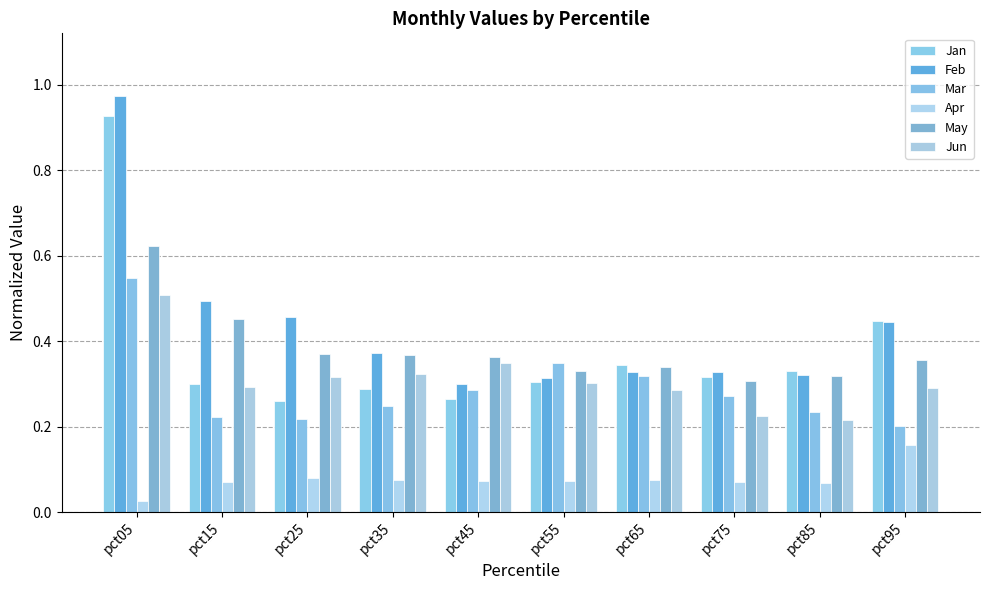

Reading left to right, transcribe all the data shown in this chart.

Jan: pct05=0.9	pct15=0.3	pct25=0.3	pct35=0.3	pct45=0.3	pct55=0.3	pct65=0.3	pct75=0.3	pct85=0.3	pct95=0.4
Feb: pct05=1.0	pct15=0.5	pct25=0.5	pct35=0.4	pct45=0.3	pct55=0.3	pct65=0.3	pct75=0.3	pct85=0.3	pct95=0.4
Mar: pct05=0.5	pct15=0.2	pct25=0.2	pct35=0.2	pct45=0.3	pct55=0.3	pct65=0.3	pct75=0.3	pct85=0.2	pct95=0.2
Apr: pct05=0.0	pct15=0.1	pct25=0.1	pct35=0.1	pct45=0.1	pct55=0.1	pct65=0.1	pct75=0.1	pct85=0.1	pct95=0.2
May: pct05=0.6	pct15=0.5	pct25=0.4	pct35=0.4	pct45=0.4	pct55=0.3	pct65=0.3	pct75=0.3	pct85=0.3	pct95=0.4
Jun: pct05=0.5	pct15=0.3	pct25=0.3	pct35=0.3	pct45=0.3	pct55=0.3	pct65=0.3	pct75=0.2	pct85=0.2	pct95=0.3